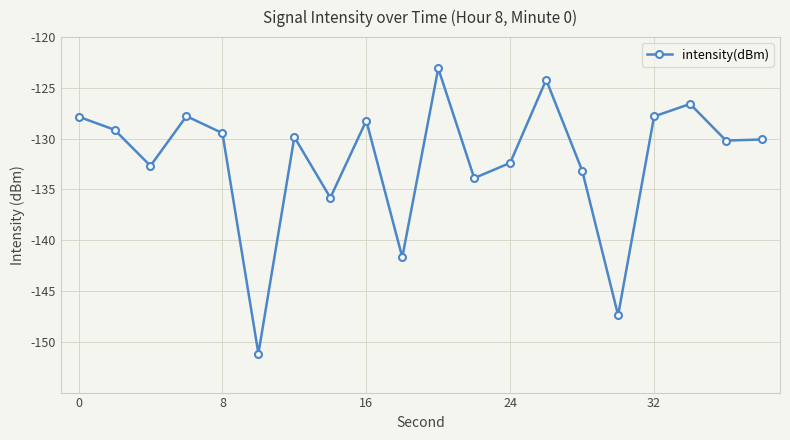

What is the sum of all values?

-2642.3